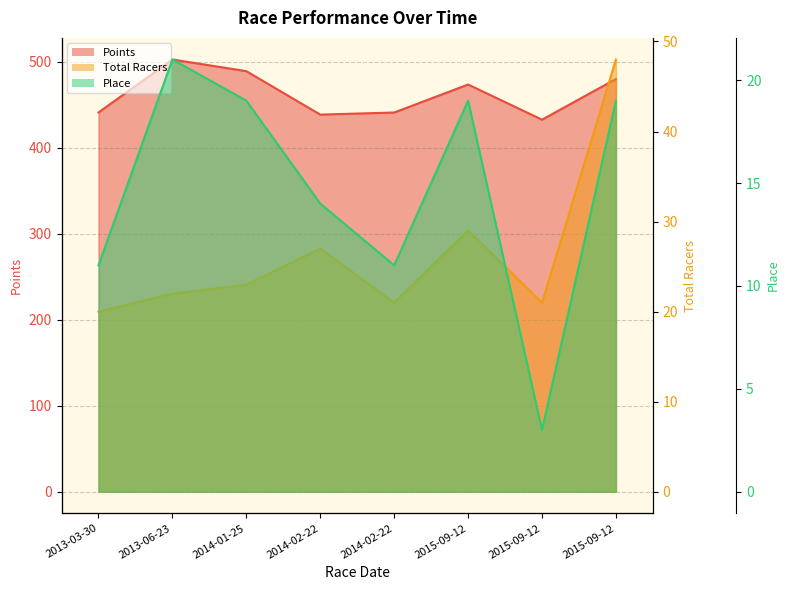

Between 2014-02-22 and 2015-09-12, which series saw the biggest shift?

Points